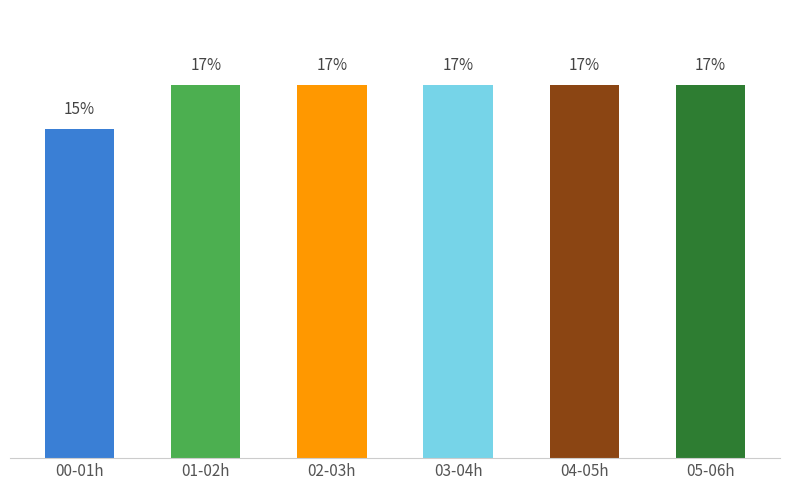

At which category does the chart reach its minimum across all series?

00-01h